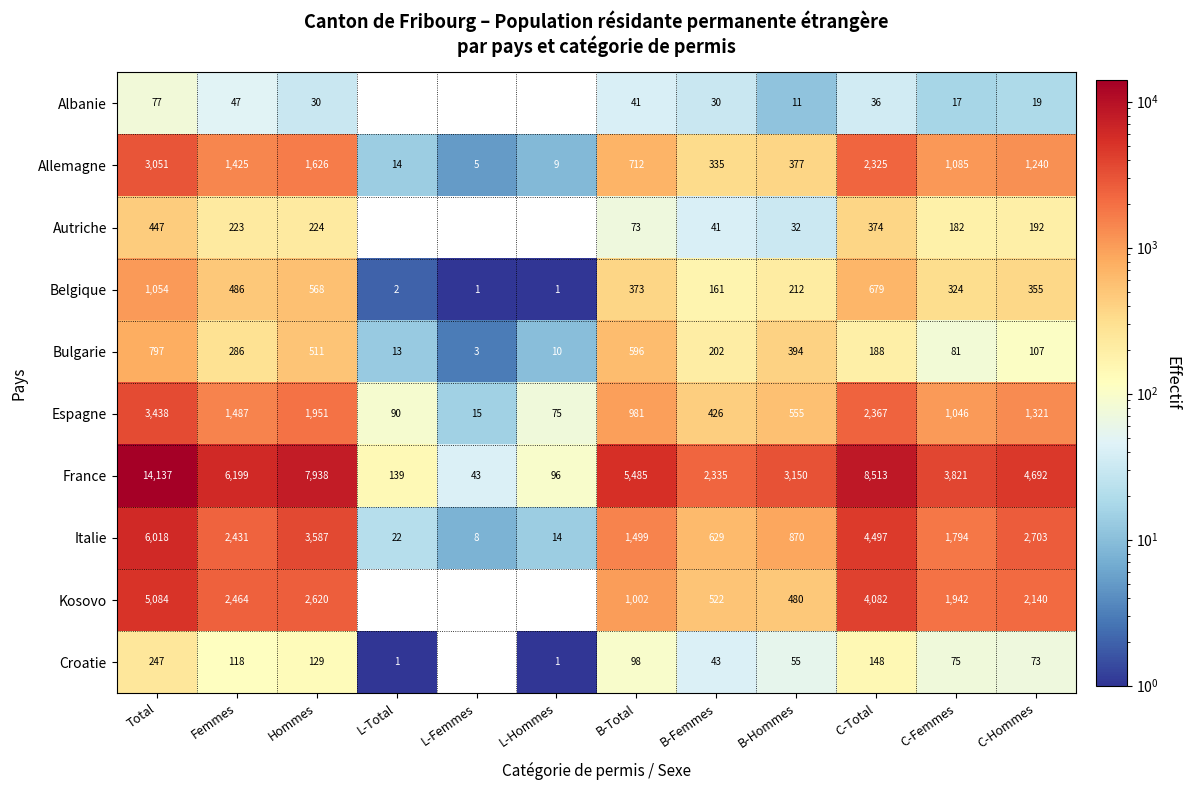

Which series has the largest range (max minus min)?

France